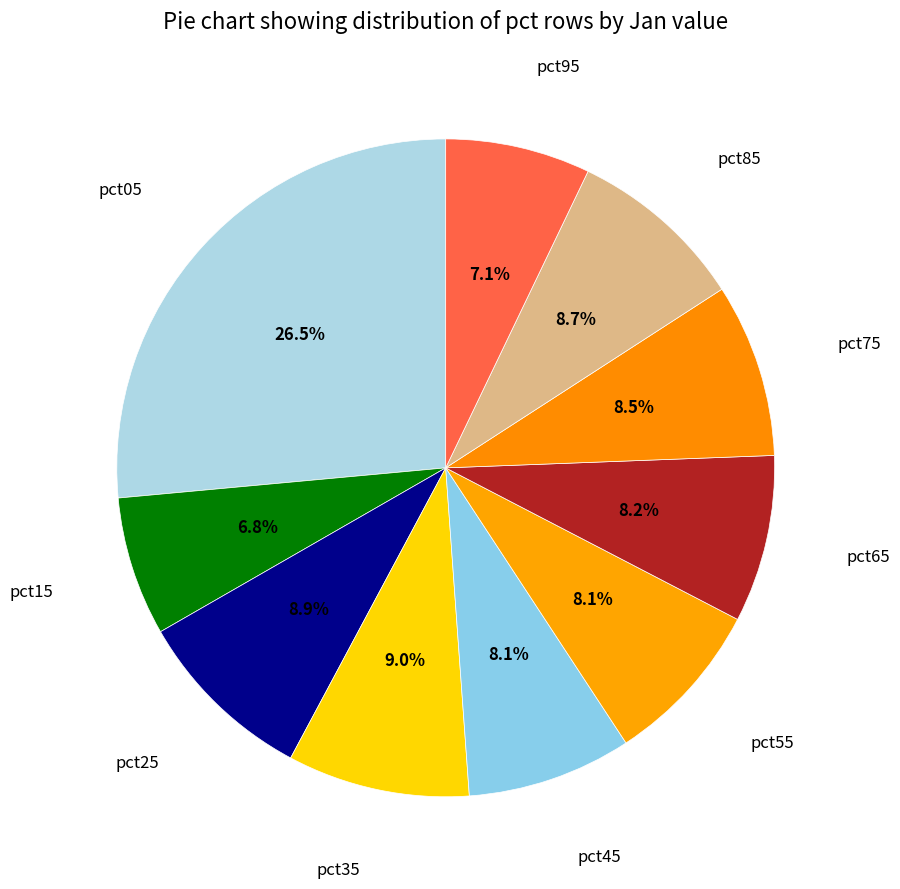

To the nearest percent, what is the average slice percentage?

10%